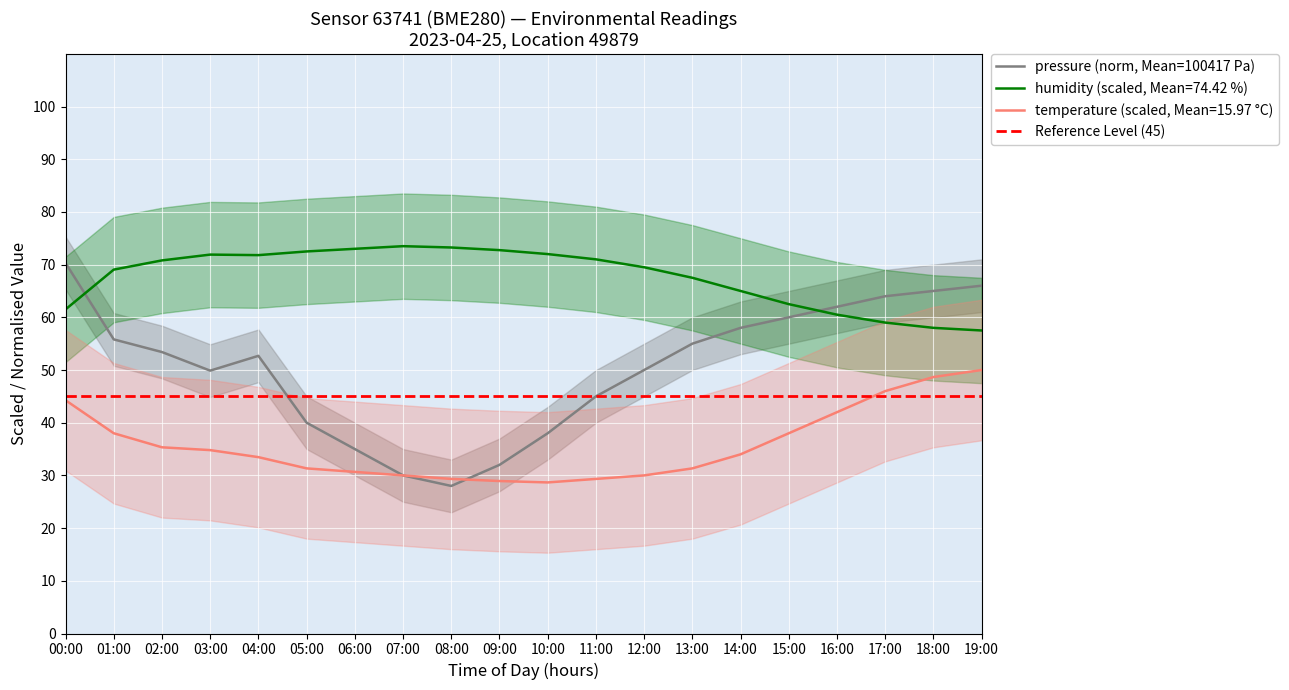

Where is humidity nearest to the value 65?

14:00